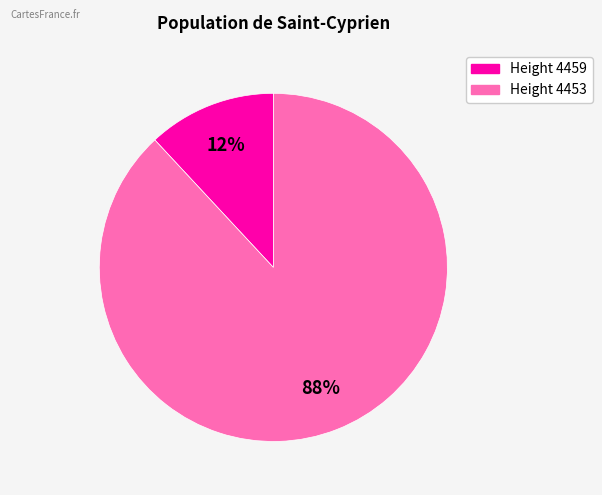

How many slices are in this pie chart?

2